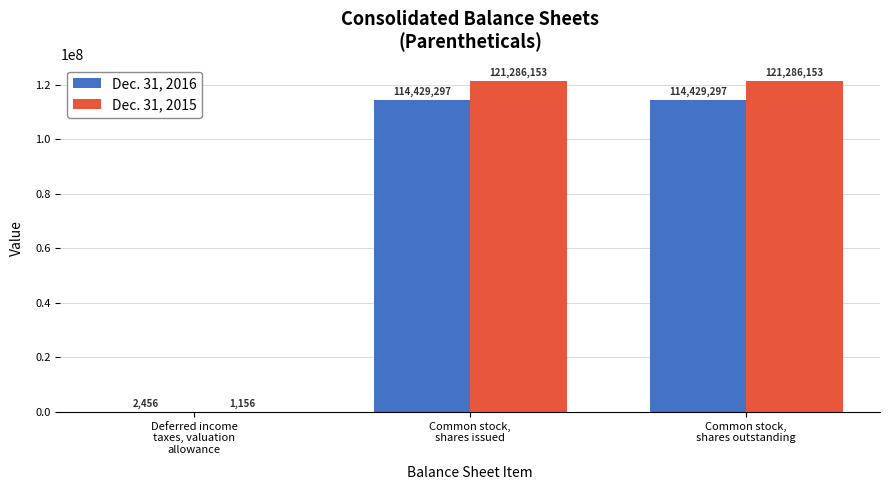

Is the value of Dec. 31, 2016 at Common stock,
shares outstanding greater than the value of Dec. 31, 2015 at Common stock,
shares outstanding?

No